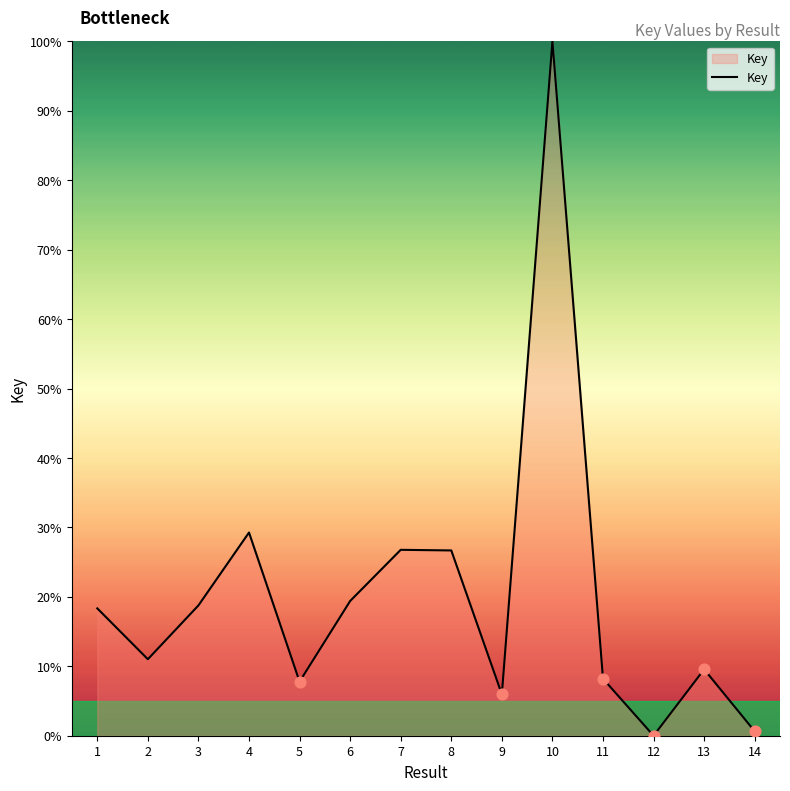

What is the ratio of the value at 10 to the value at 13?

10.5